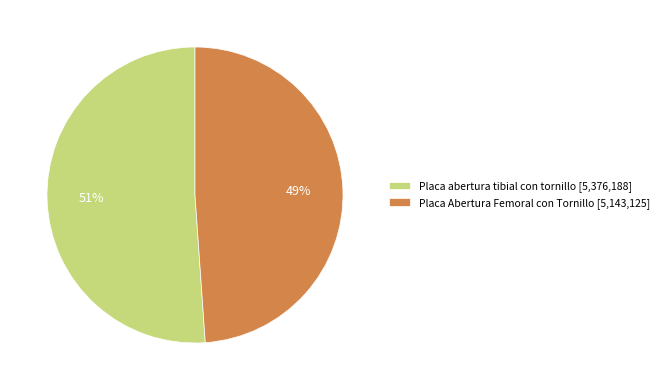

Does any single category account for the majority?

Yes